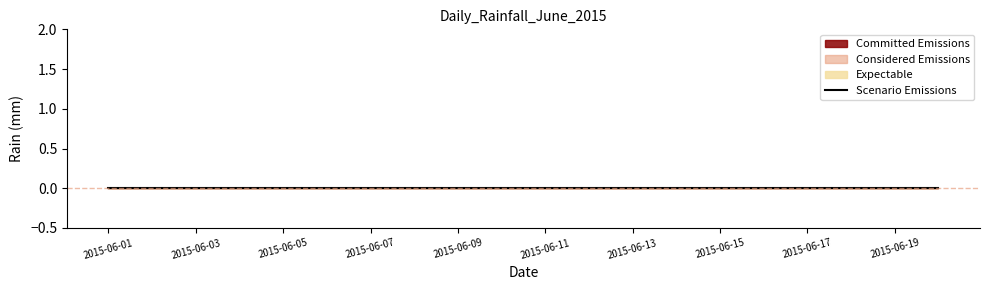

True or false: Expectable and Committed Emissions cross at least once.

False